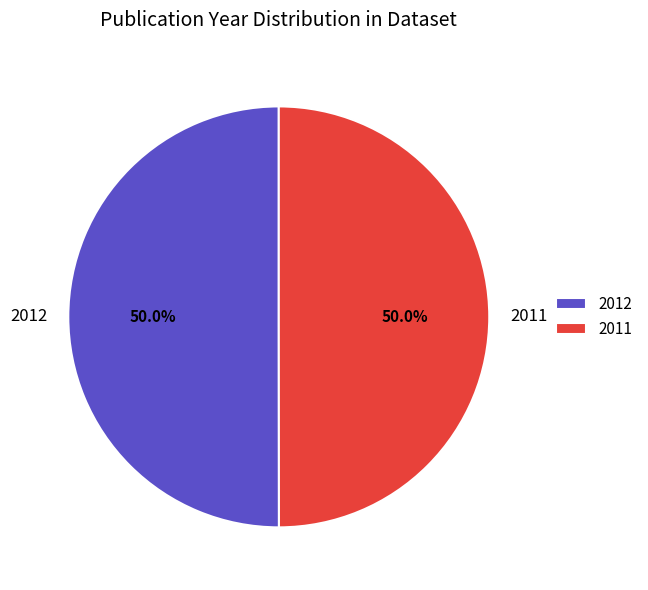

Approximately how many times larger is the value at 2011 compared to 2012?

1.0